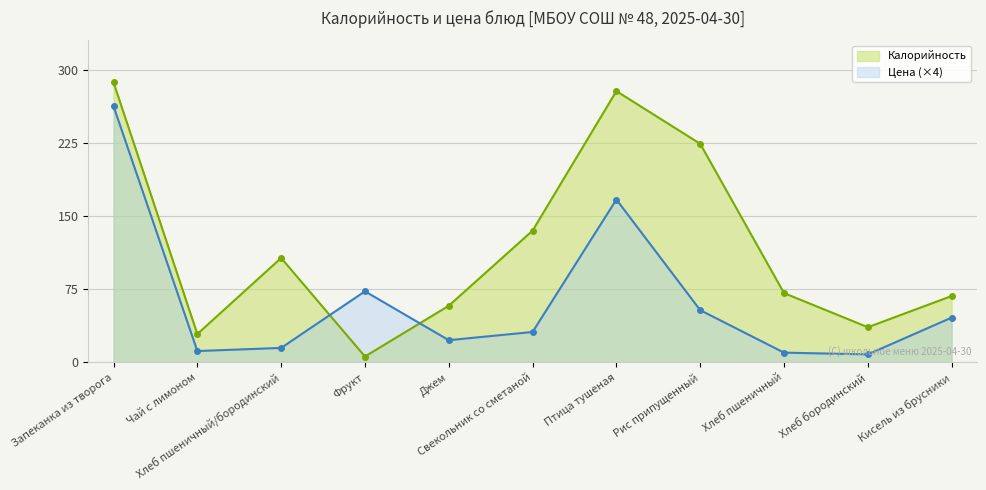

Which series has the largest total across all categories?

Калорийность